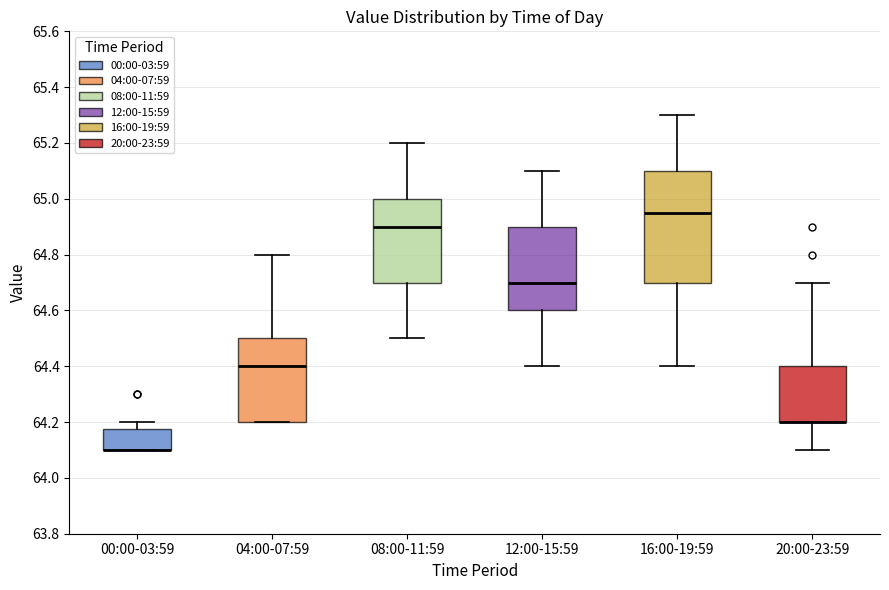

Reading left to right, transcribe this box plot: for each box, give where its median line is, the range the box spans, and where its two whiskers end, as read against the y-axis. The values are not printed on the chart, so give them approximately, as read against the axis.

00:00-03:59: median 64.10 (drawn on the box's lower edge), box 64.10 to 64.18, whiskers 64.10 to 64.20
04:00-07:59: median 64.40, box 64.20 to 64.50, whiskers 64.20 to 64.80
08:00-11:59: median 64.90, box 64.70 to 65.00, whiskers 64.50 to 65.20
12:00-15:59: median 64.70, box 64.60 to 64.90, whiskers 64.40 to 65.10
16:00-19:59: median 64.96, box 64.70 to 65.10, whiskers 64.40 to 65.30
20:00-23:59: median 64.20 (drawn on the box's lower edge), box 64.20 to 64.40, whiskers 64.10 to 64.70